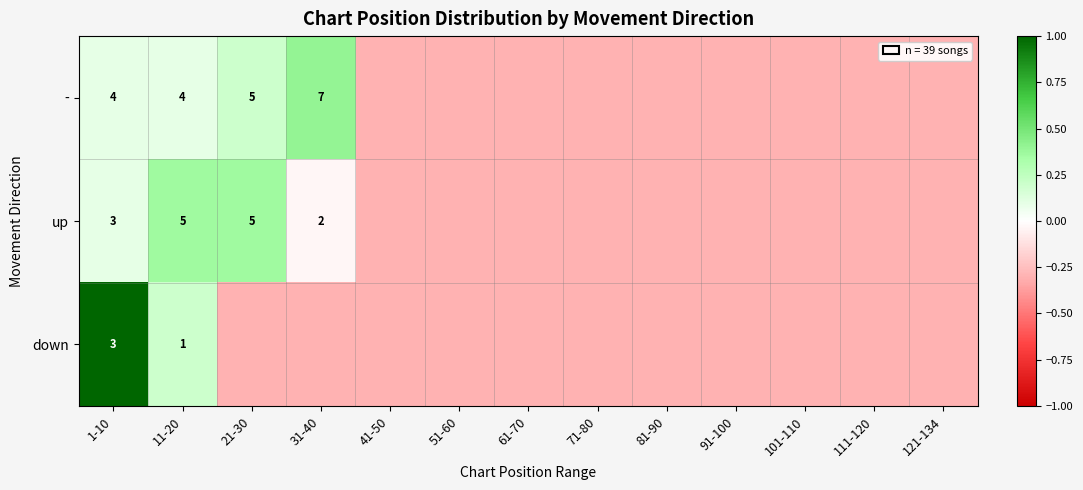

The up series shows 1.1 at 31-40. True or false?

False